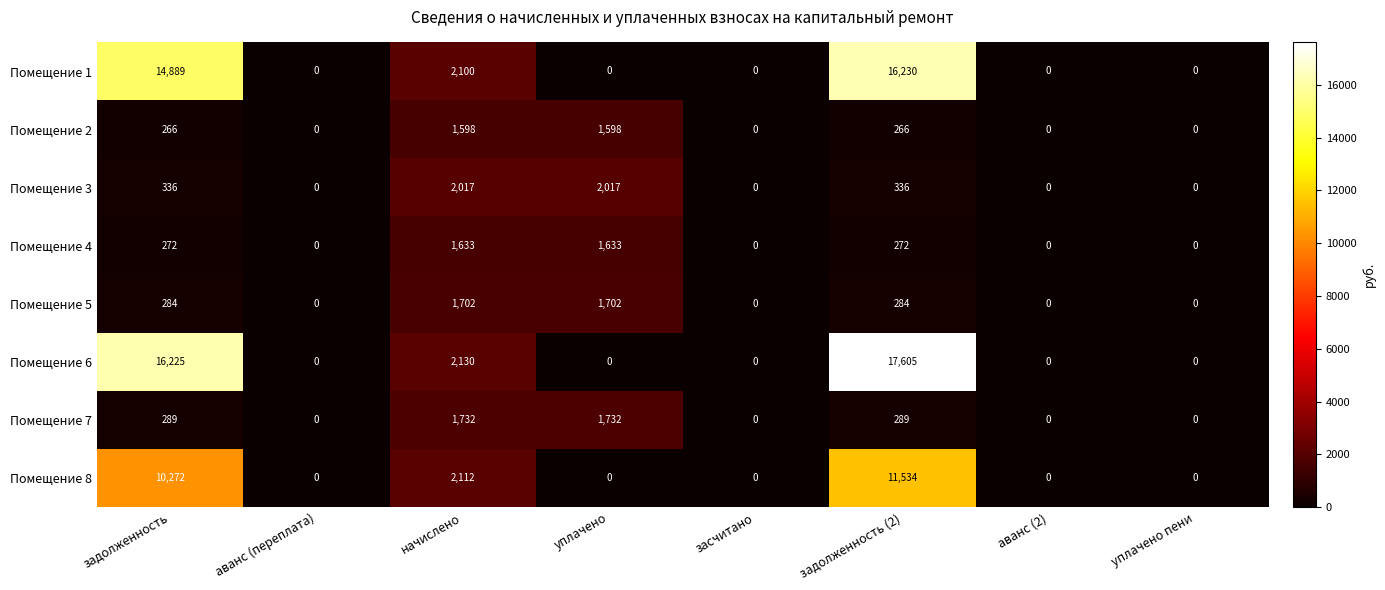

At which category is the sum across all series the highest?

задолженность (2)